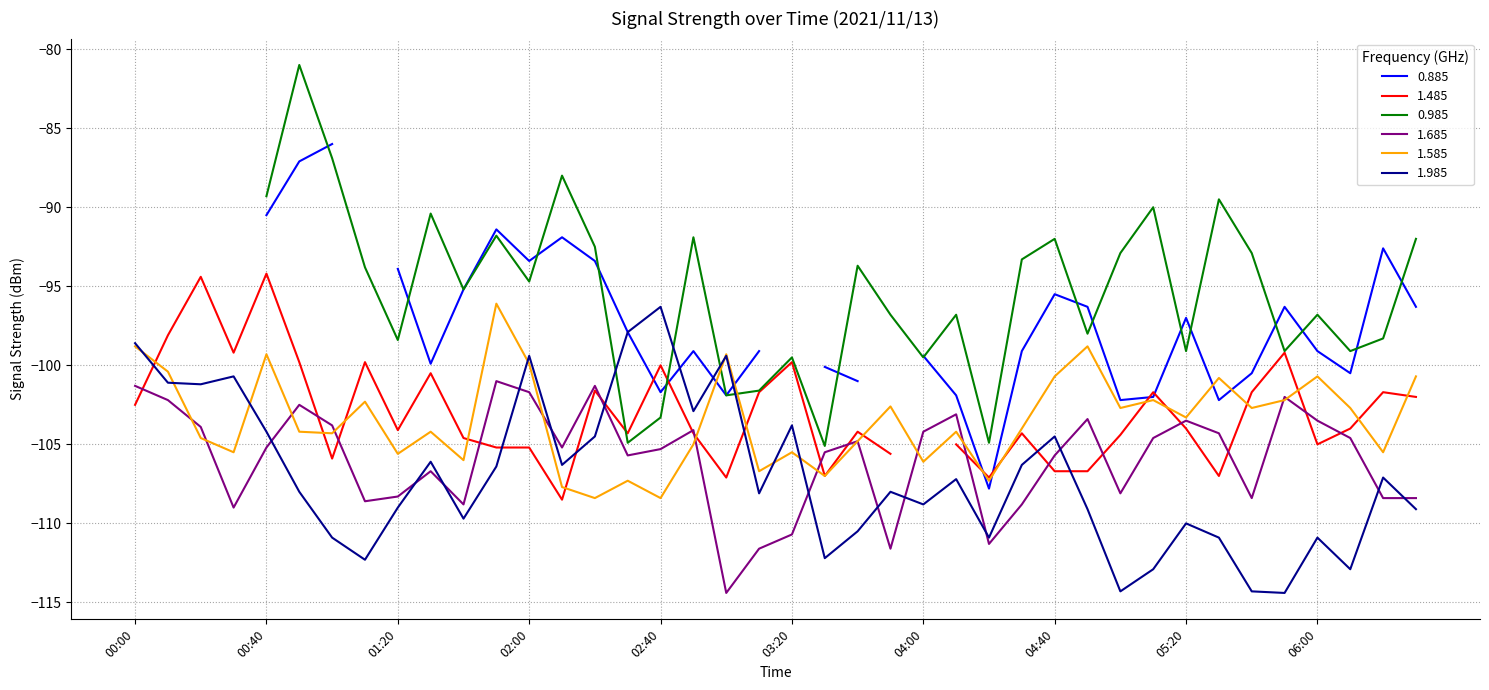

Is it true that 1.585 equals -103.3 at 05:20?

True